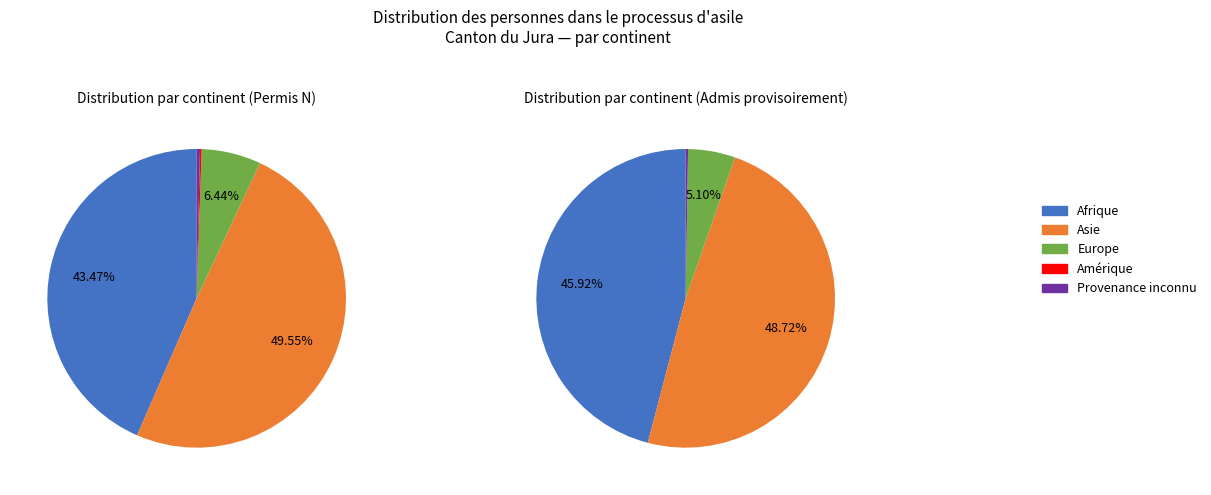

What portion of the pie excludes Europe?

93.6%